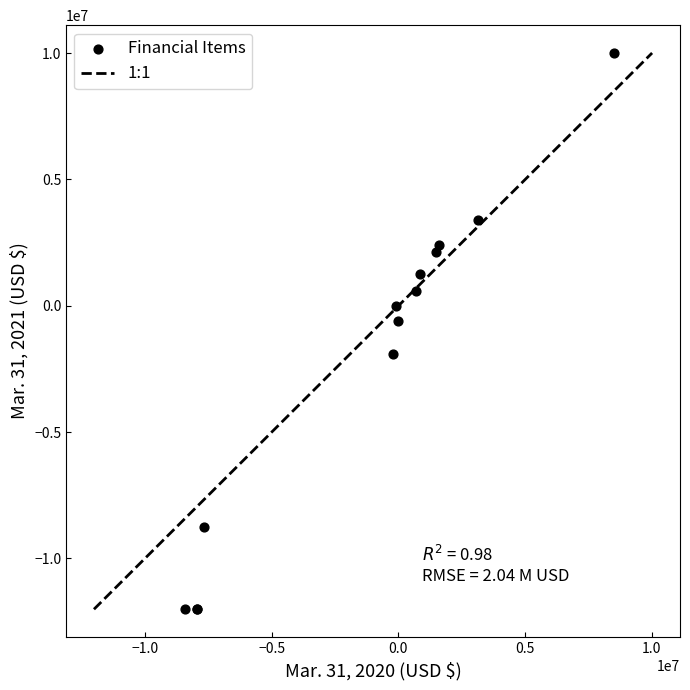

What Y value in the scatter plot is closest to -1001000?

-599000